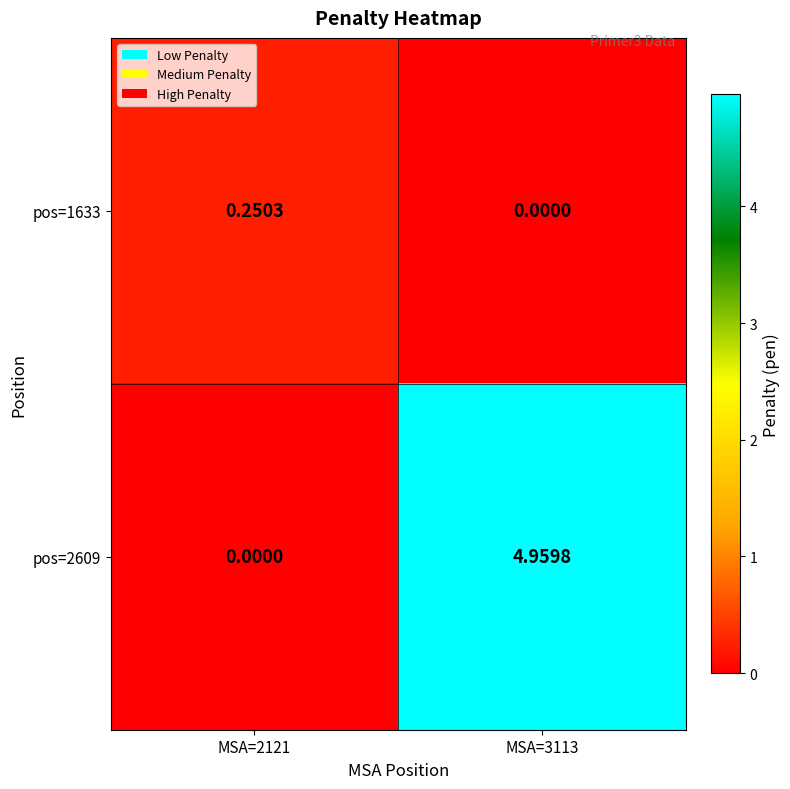

At MSA=2121, list the series in order from smallest to largest.

pos=2609, pos=1633